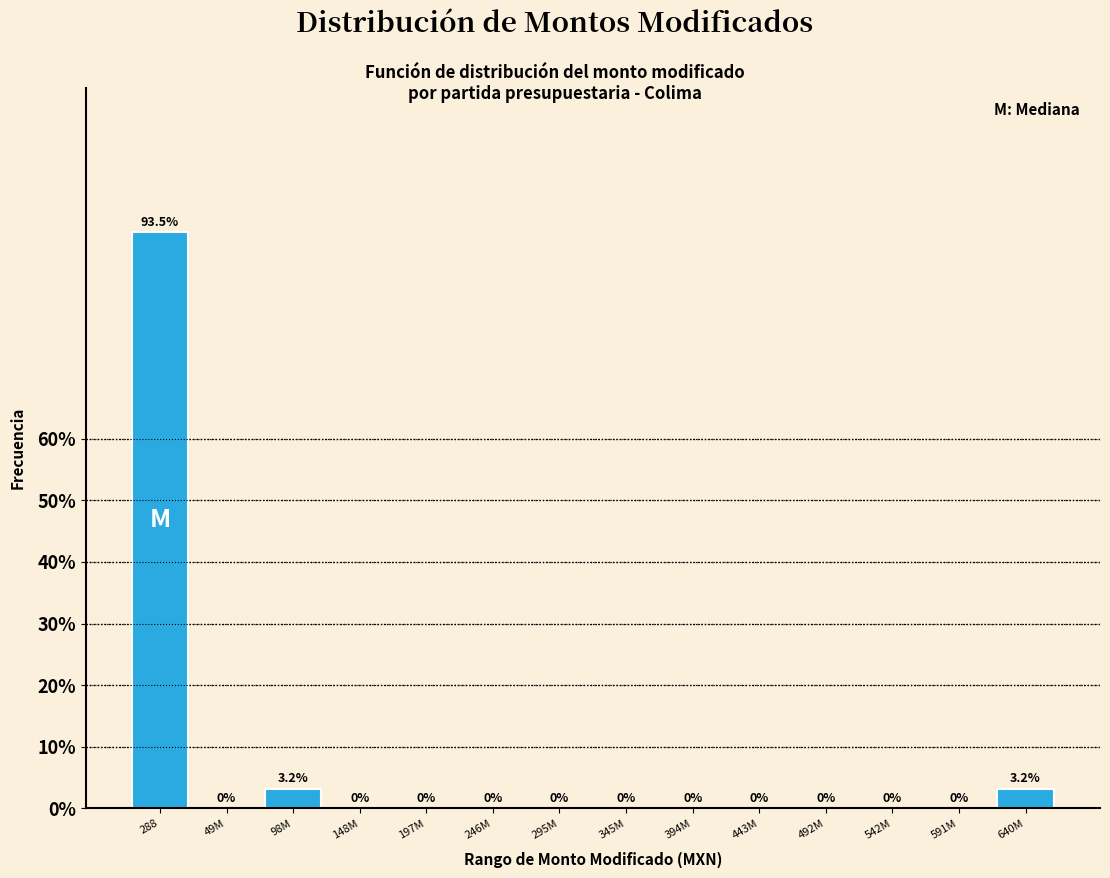

Reading left to right, list all the values displayed in this chart.

288=93.5	49M=0.0	98M=3.2	148M=0.0	197M=0.0	246M=0.0	295M=0.0	345M=0.0	394M=0.0	443M=0.0	492M=0.0	542M=0.0	591M=0.0	640M=3.2